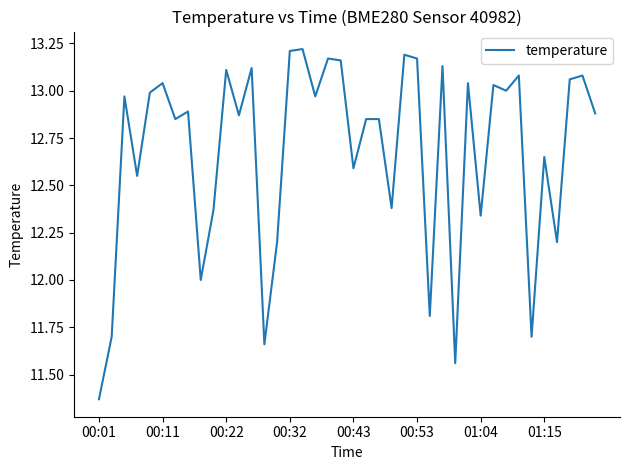

Does the chart display data point markers on the line(s)?

No